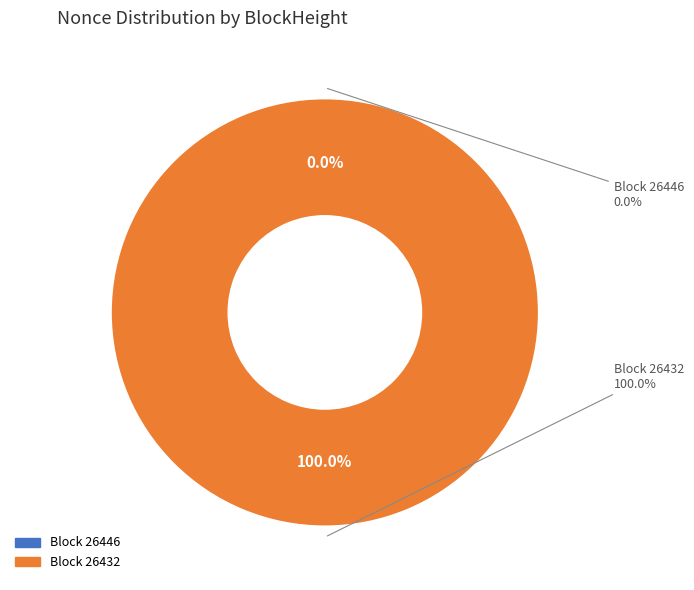

To the nearest percent, what is the difference between the 26432 and 26446 slice percentages?

100%